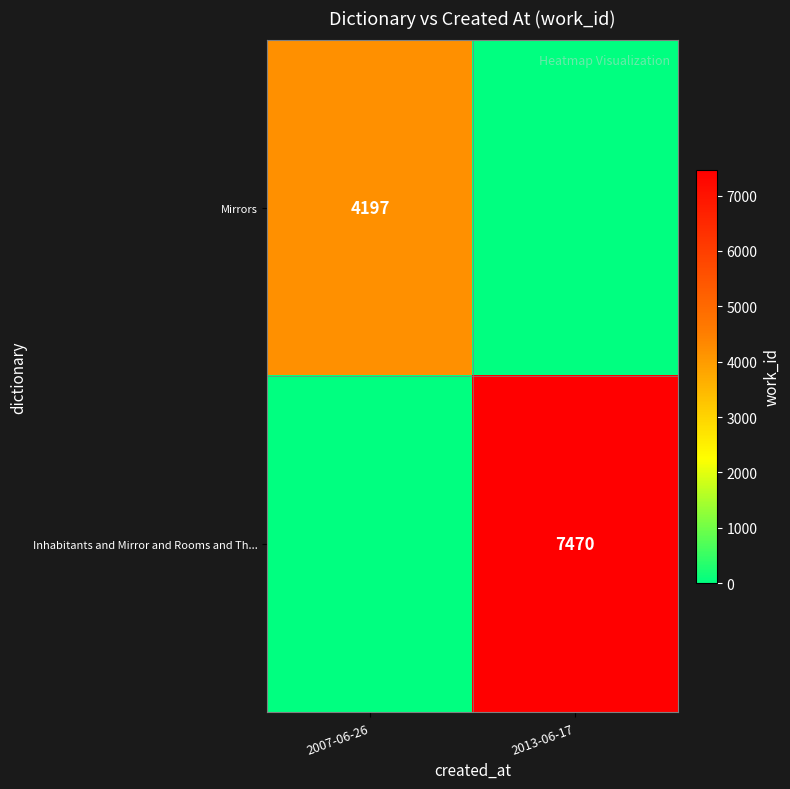

What is the difference between the highest and lowest values at 2007-06-26?

4197